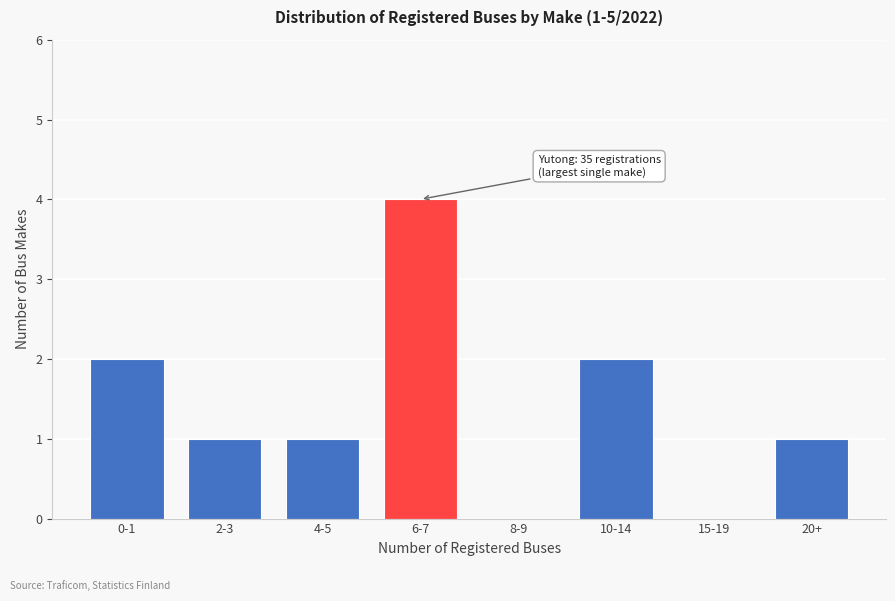

Reading left to right, what are all the values shown in this chart?

0-1=2	2-3=1	4-5=1	6-7=4	8-9=0	10-14=2	15-19=0	20+=1